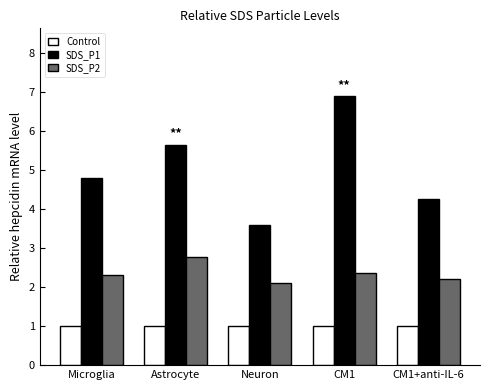

How many distinct data groups are displayed?

3